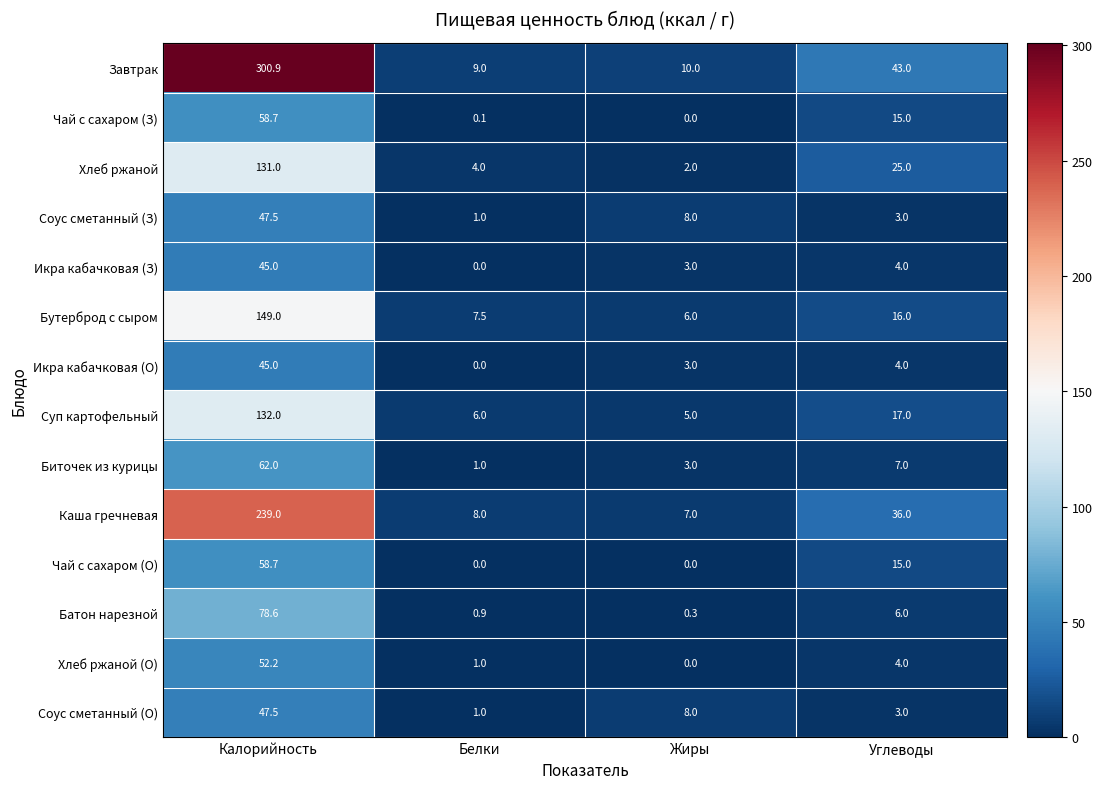

What is the highest value of the Икра кабачковая (О) series?

45.0